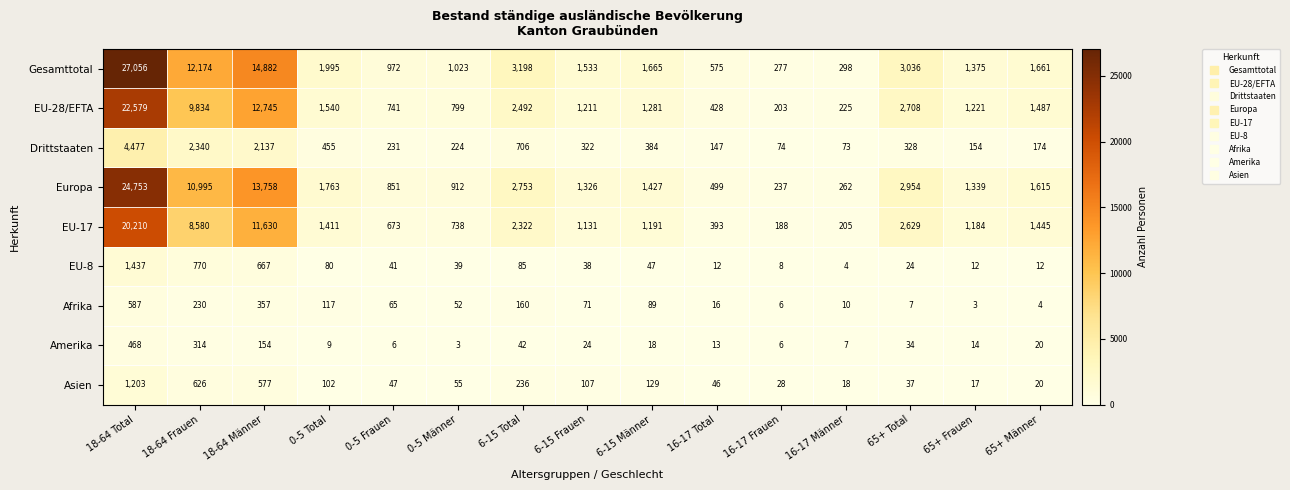

What is the total value across all series at 65+ Total?

11757